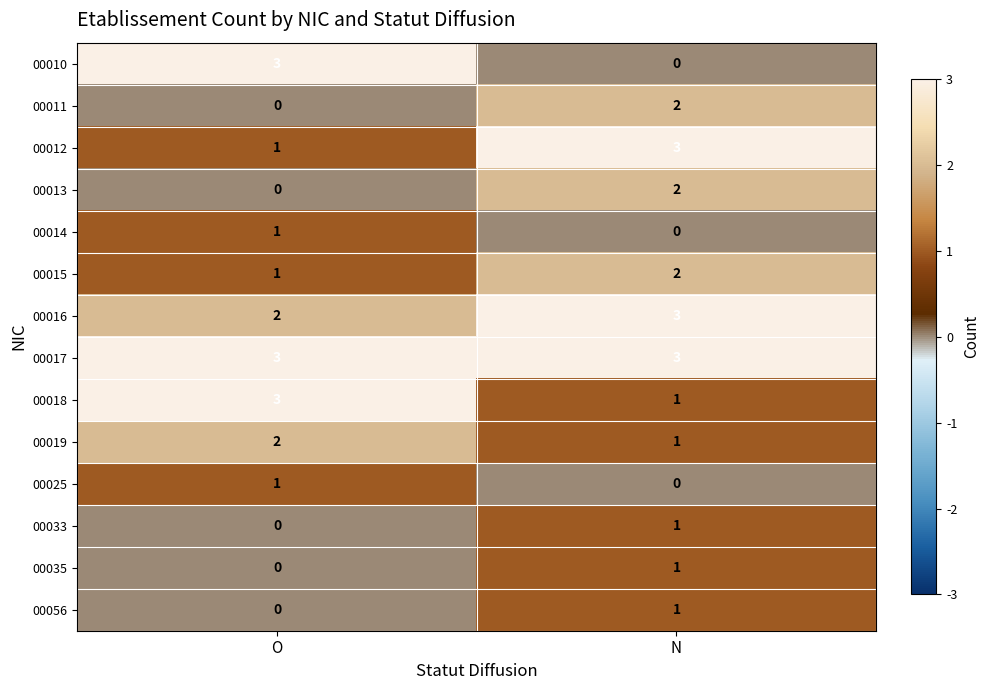

What is the sum of all 00016 values?

5